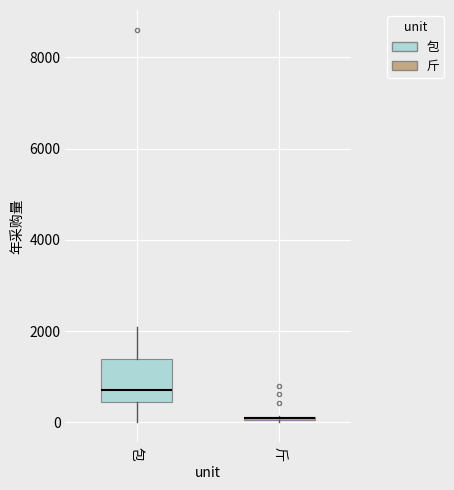

Which box is the tallest, from its lower edge to its upper edge?

包